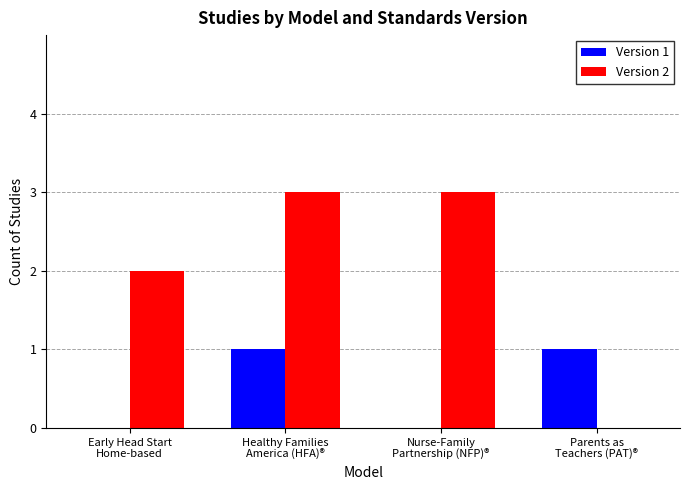

What is the greatest value displayed?

3